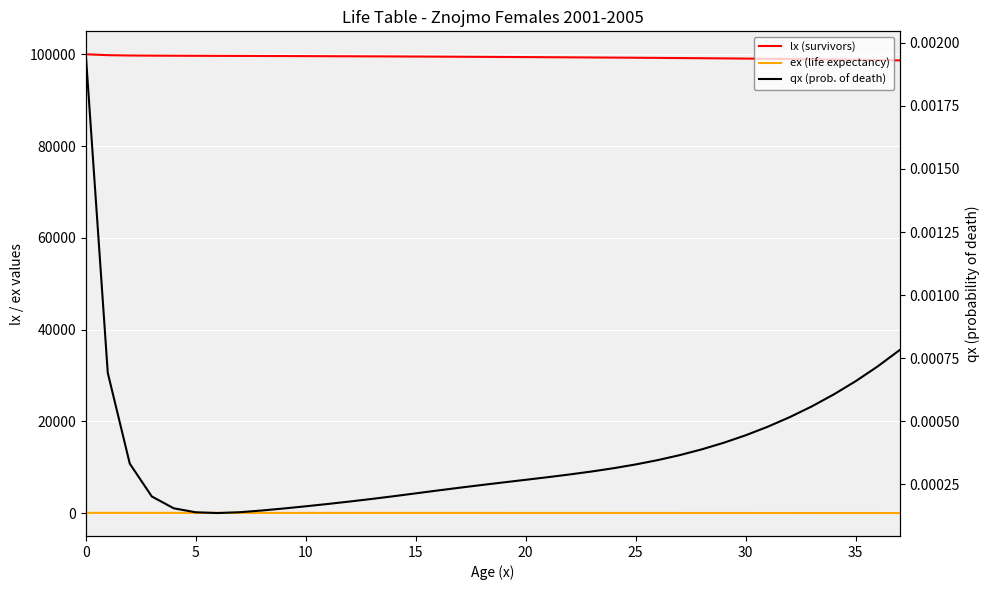

What are all the series names shown in the legend?

lx (survivors), ex (life expectancy), qx (prob. of death)